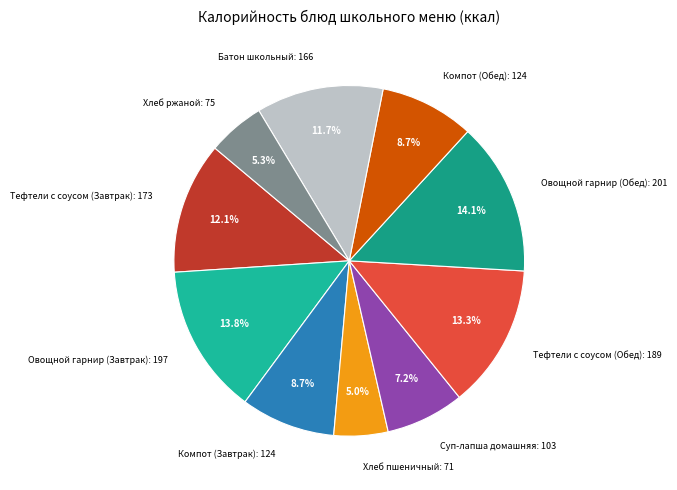

The Тефтели с соусом (Обед) slice represents 13% of the pie. True or false?

True